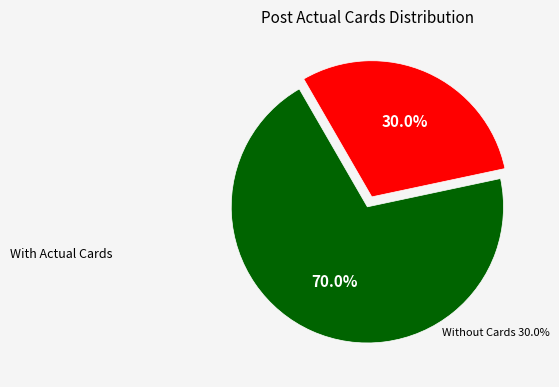

Does any single category account for the majority?

Yes